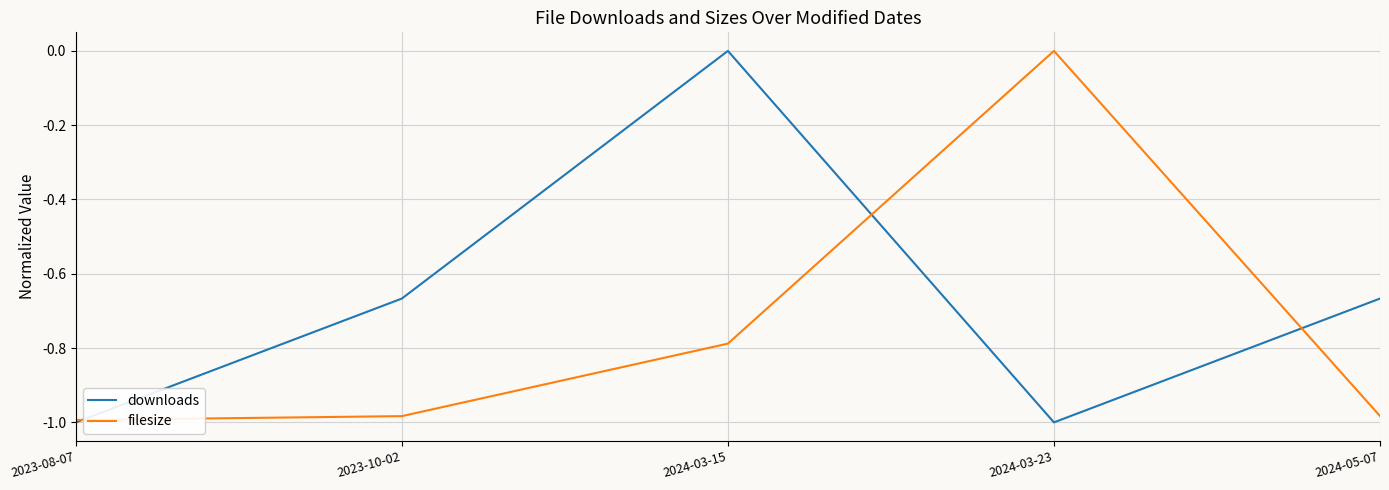

What is the difference between the maximum and second lowest values in the filesize series?

1.0